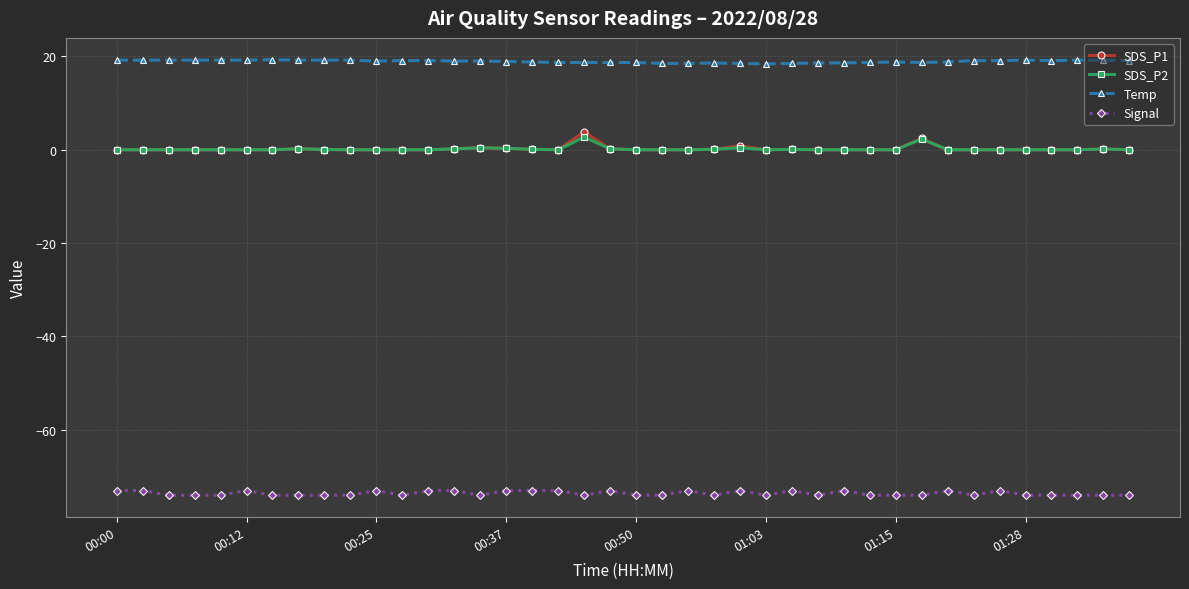

What is the average value of the Signal series?

-73.6